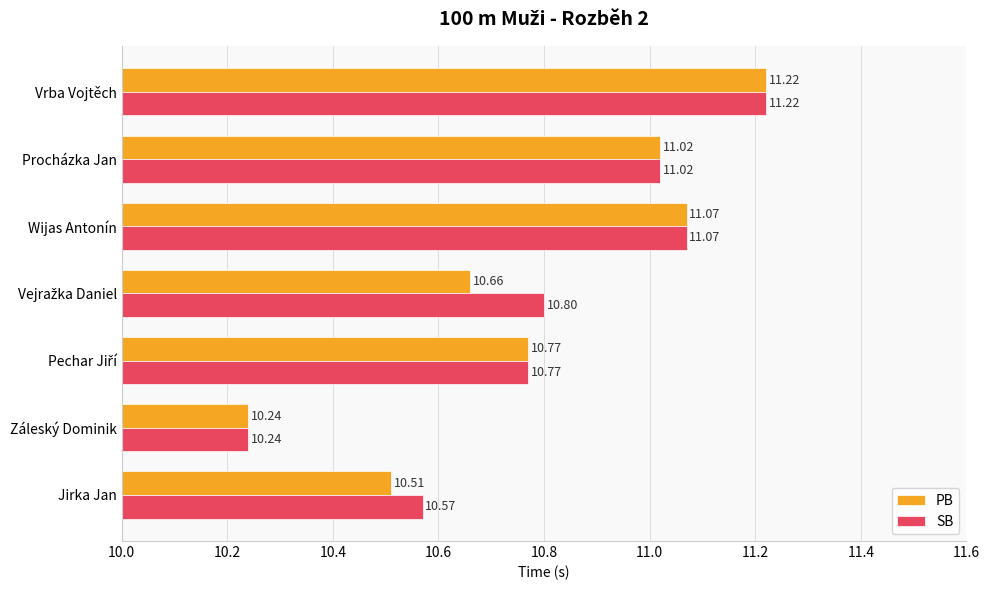

Rank the series at Jirka Jan from lowest to highest value.

PB, SB